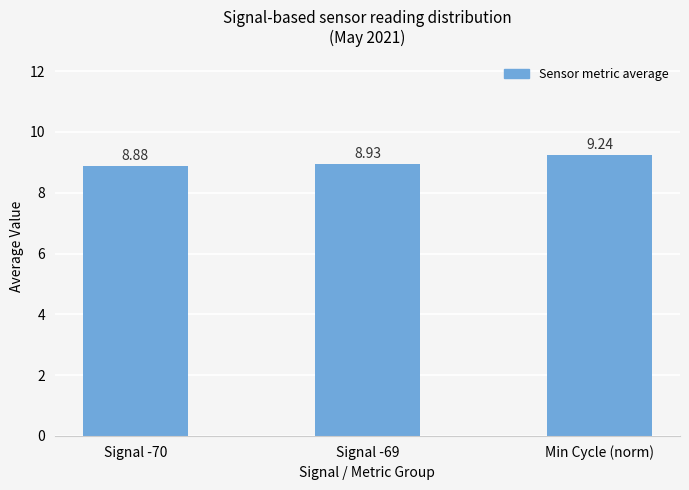

Which category has the lowest value across all series?

Signal -70